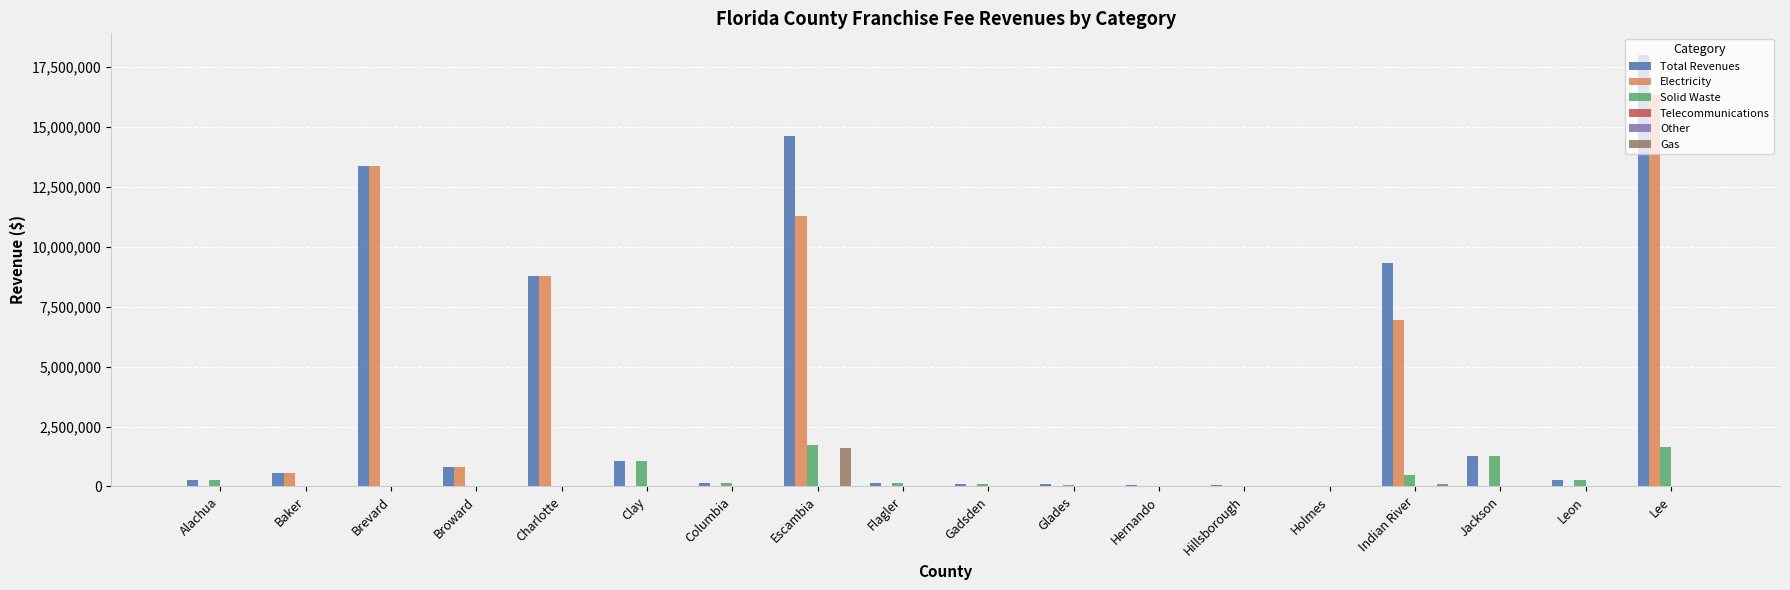

What is the sum of all Gas values?

1687837